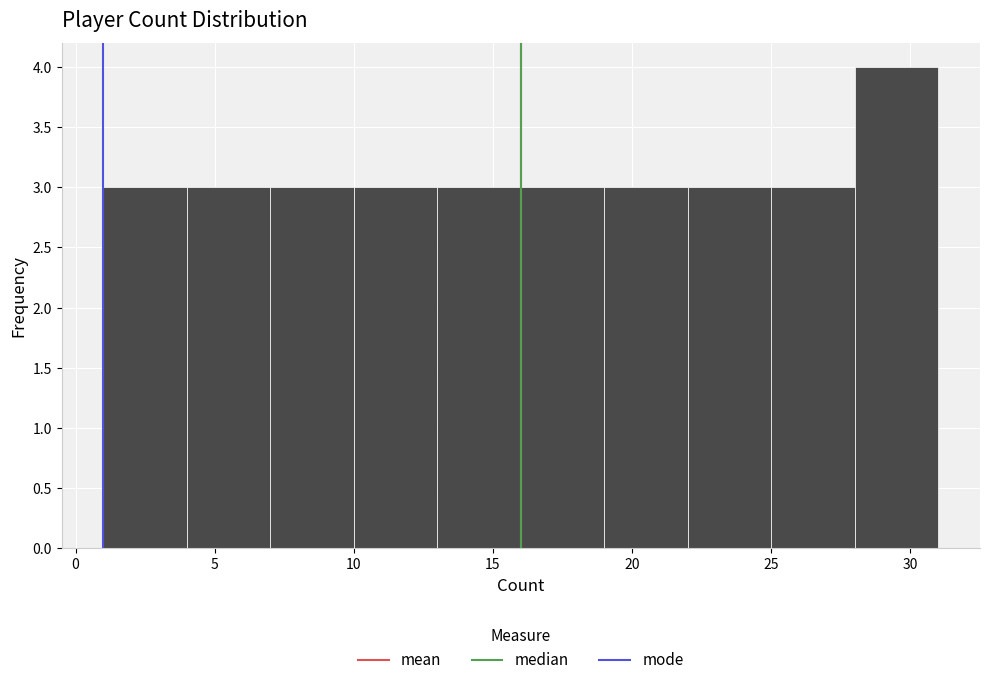

What is the height of the bar covering 19 to 22 on the x-axis? The values are not printed on the chart, so give them approximately, as read against the axis.

3